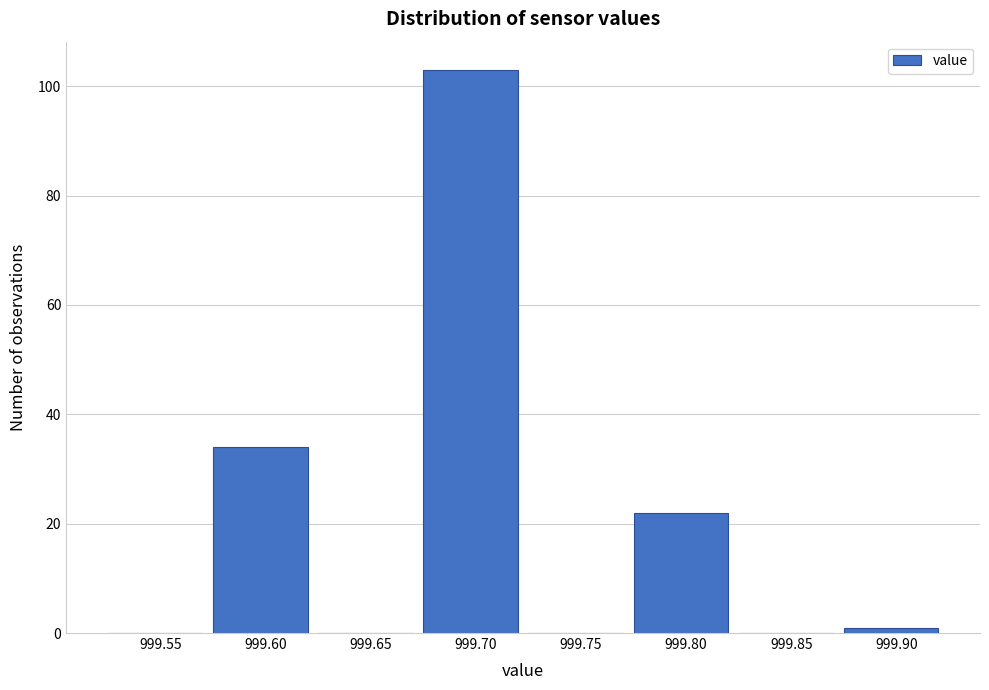

Reading left to right, what are all the values shown in this chart?

999.55=0	999.60=34	999.65=0	999.70=103	999.75=0	999.80=22	999.85=0	999.90=1